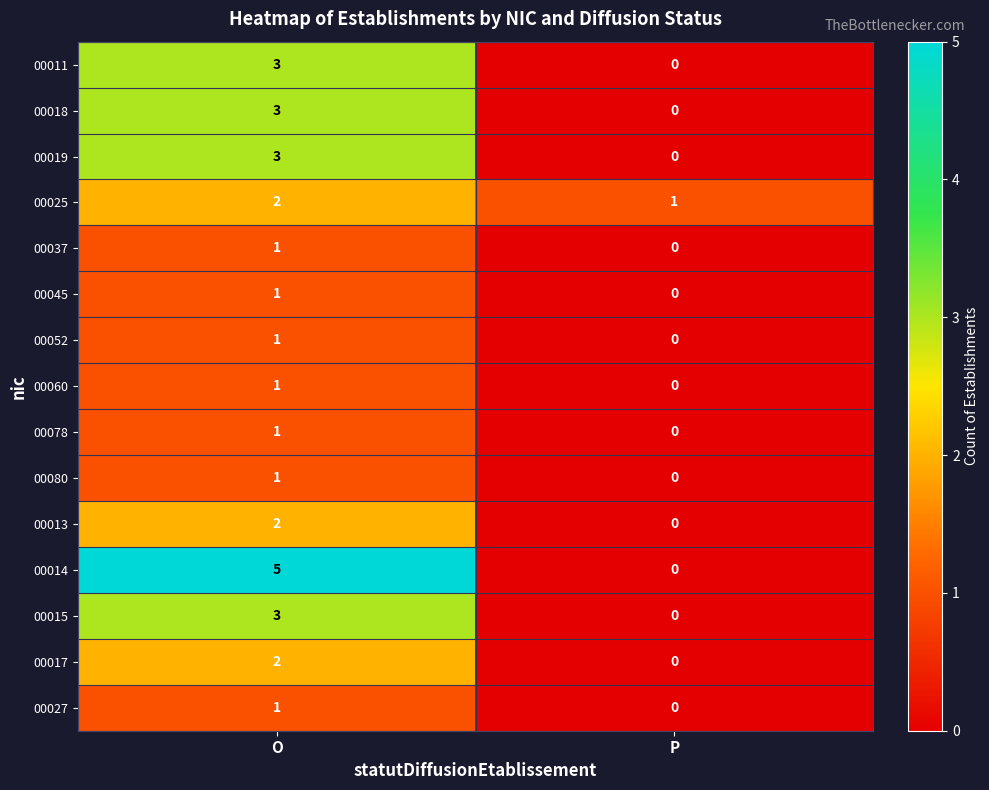

Which category has the lowest value across all series?

P